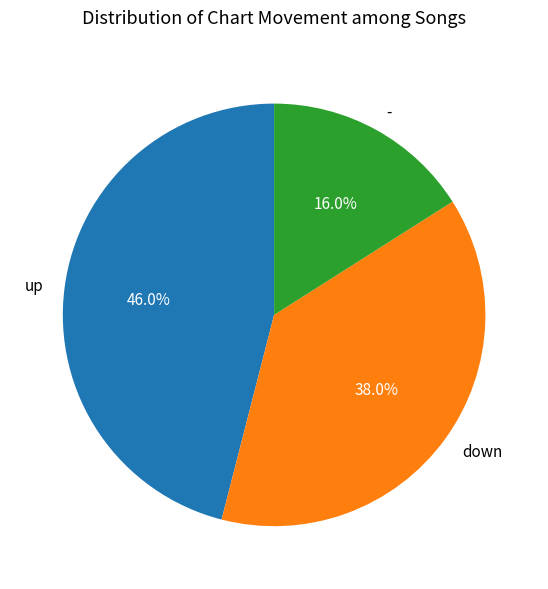

True or false: down accounts for 38% of the total.

True